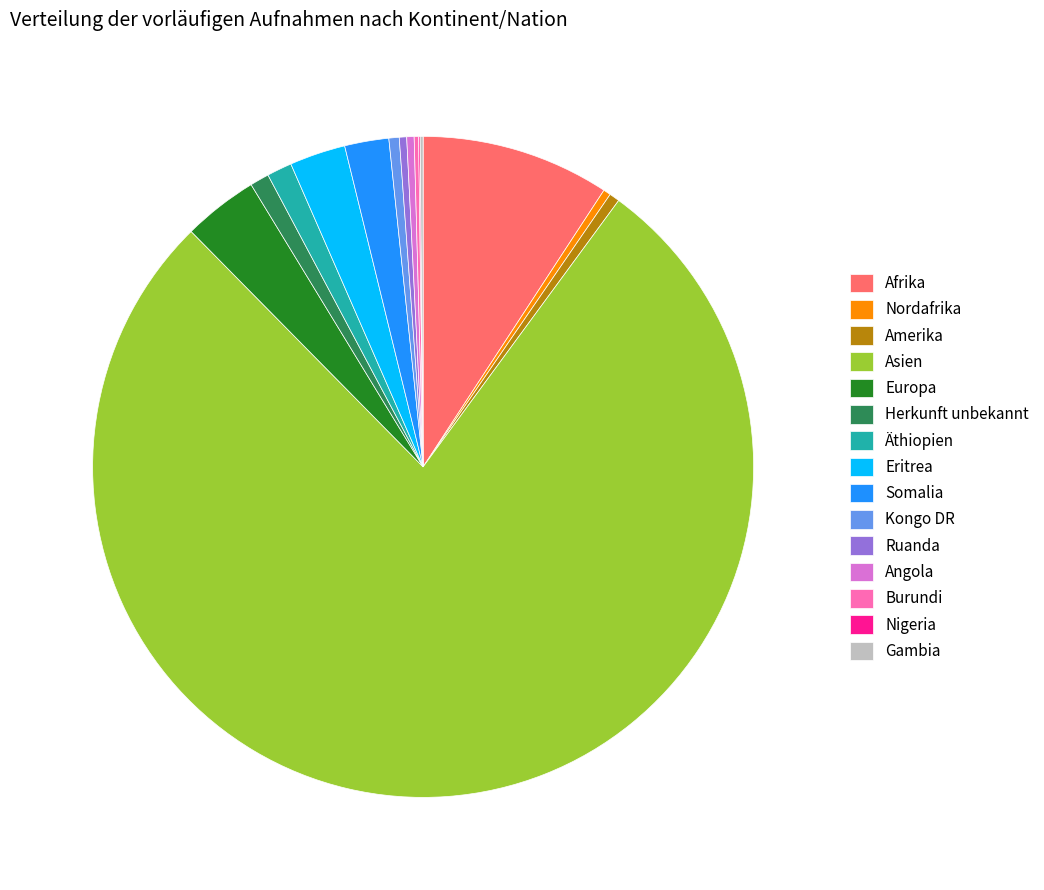

Which has a higher value, Europa or Äthiopien?

Europa